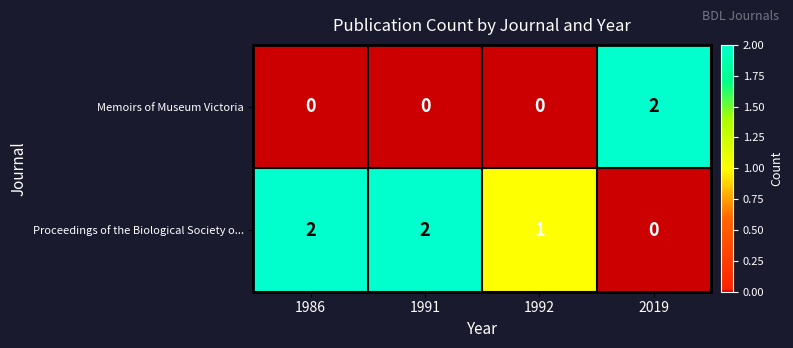

The value of Proceedings of the Biological Society o... at 1986 is 2. True or false?

True